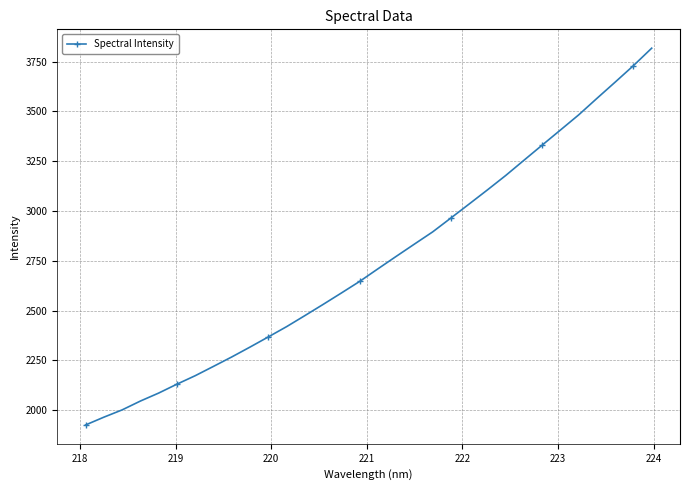

How many data points are less than 2709?

16